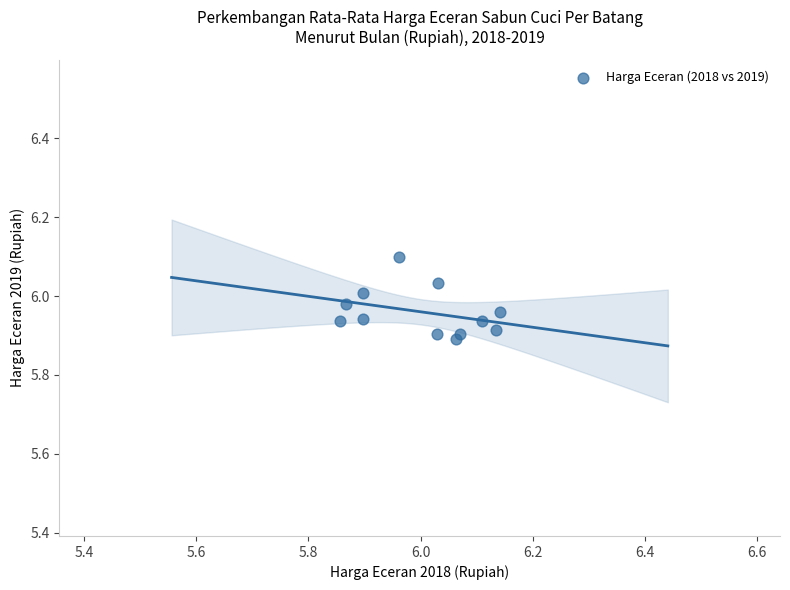

What is the range of X values (max minus min)?

0.3